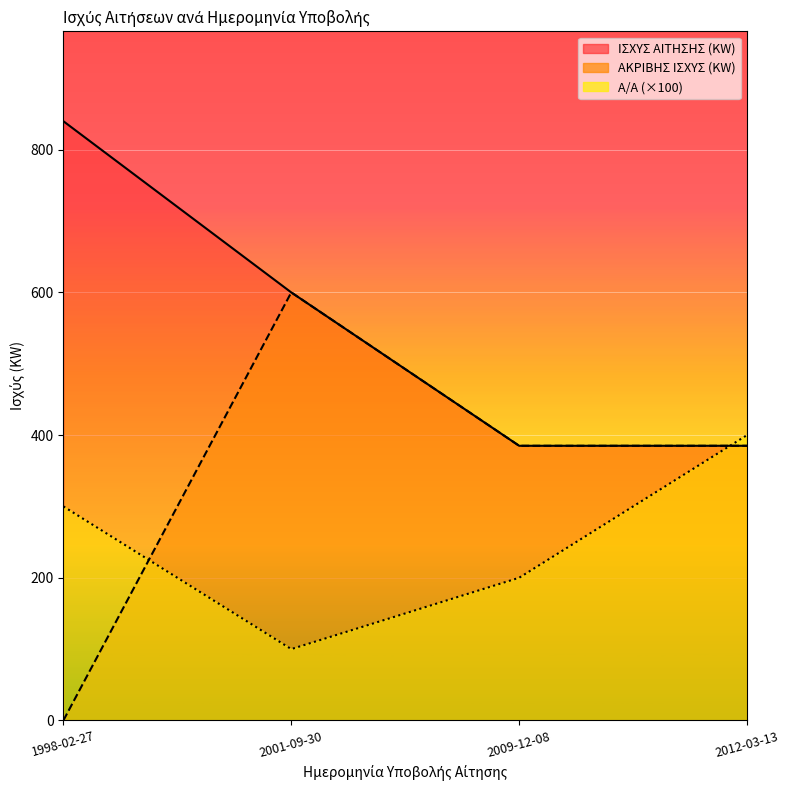

Reading right to left, transcribe all the data shown in this chart.

ΙΣΧΥΣ ΑΙΤΗΣΗΣ (KW): 385	385	600	840
ΑΚΡΙΒΗΣ ΙΣΧΥΣ (KW): 385	385	600	0
Α/Α: 400	200	100	300